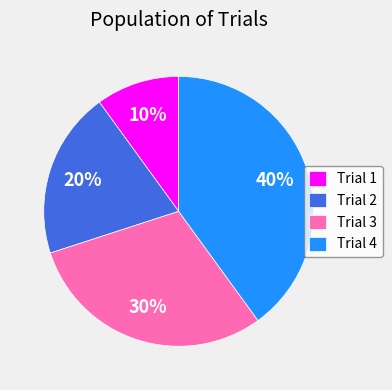

Approximately how many times larger is the value at Trial 3 compared to Trial 2?

1.5